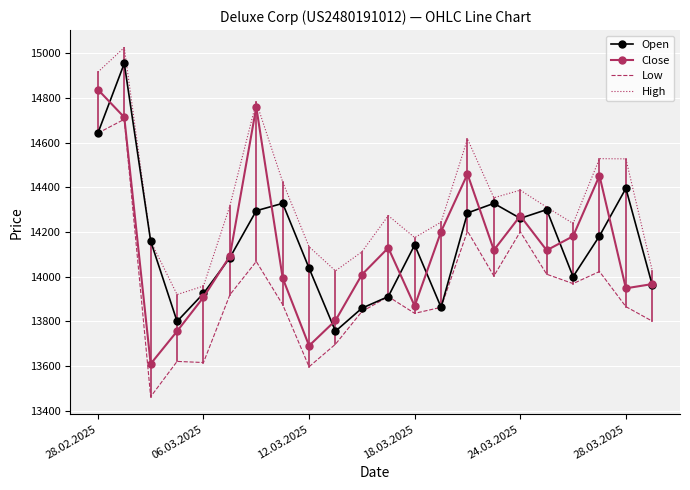

What is the highest value of the Open series?

14954